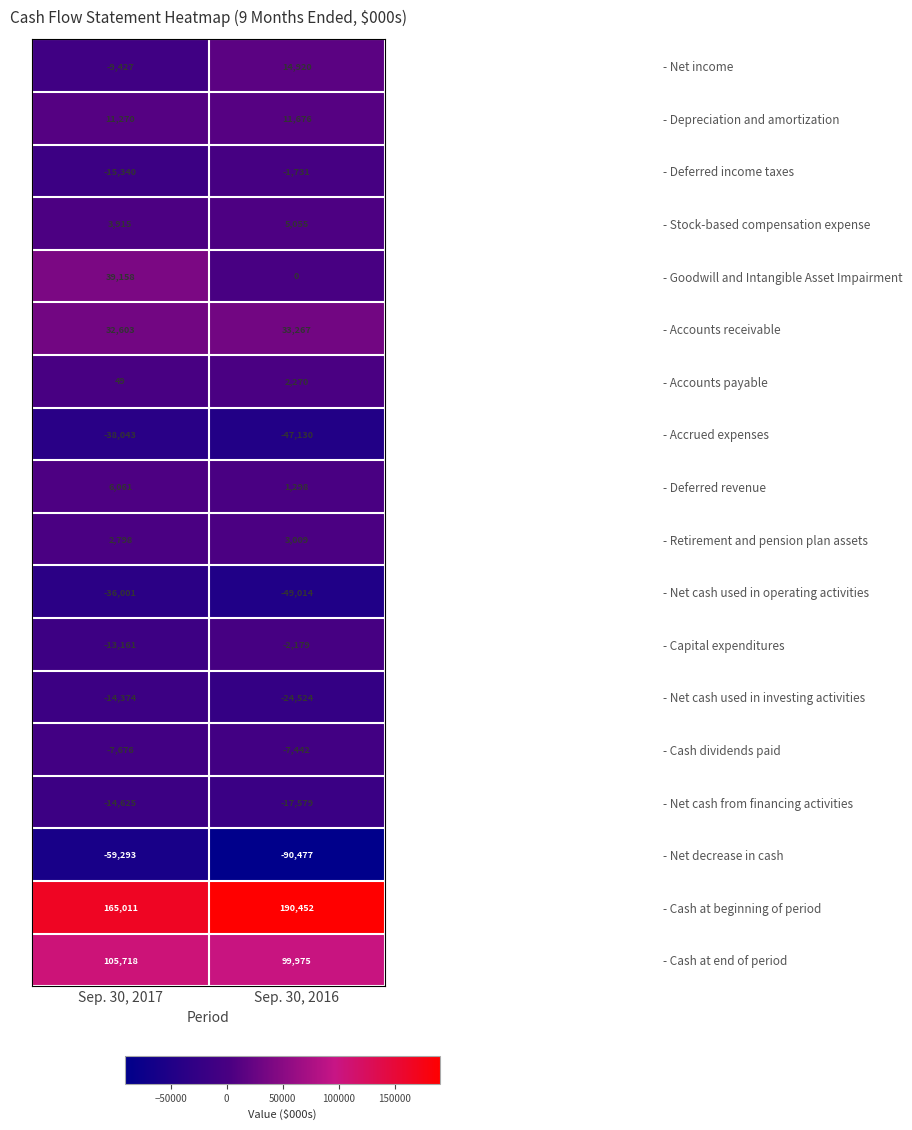

Count the number of data series in this chart.

18